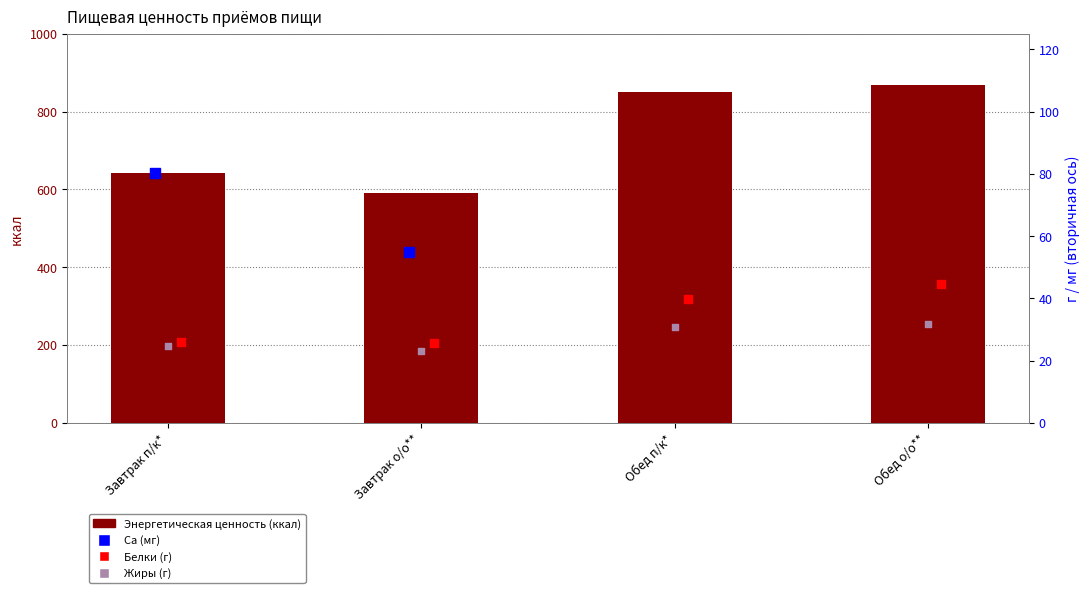

Which series has the largest total across all categories?

Энергетическая ценность (ккал)